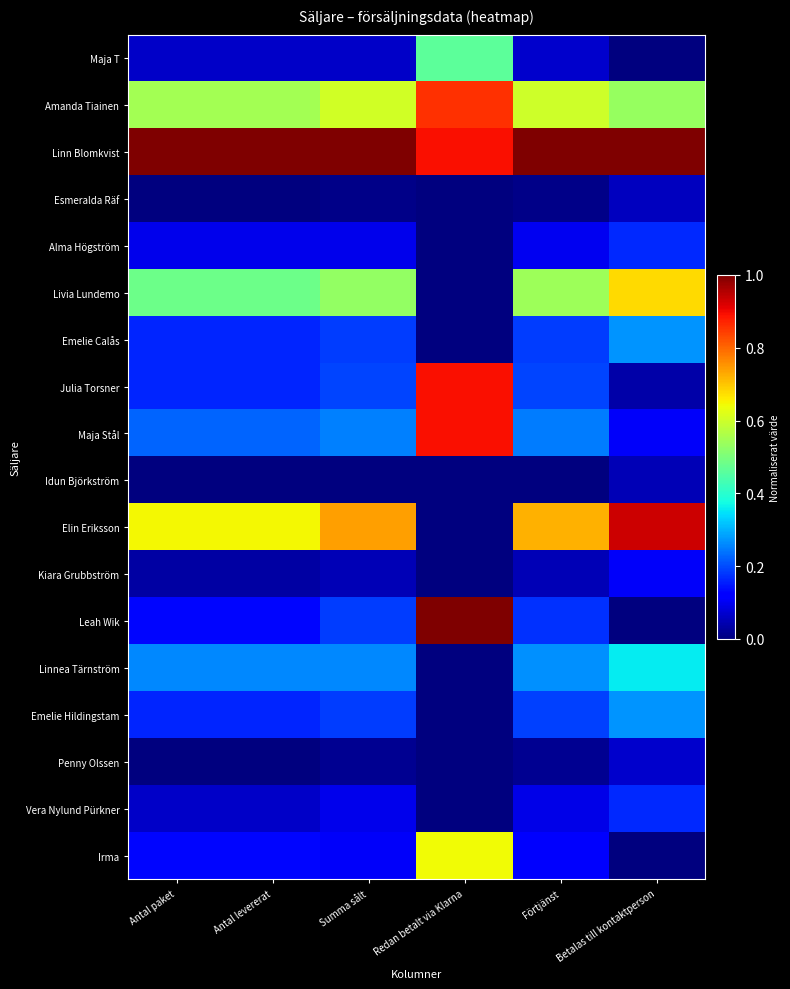

Rank the series by their maximum value, from highest to lowest.

Linn Blomkvist, Leah Wik, Elin Eriksson, Julia Torsner, Maja Stål, Amanda Tiainen, Livia Lundemo, Irma, Maja T, Linnea Tärnström, Emelie Calås, Emelie Hildingstam, Alma Högström, Vera Nylund Pürkner, Kiara Grubbström, Penny Olssen, Esmeralda Räf, Idun Björkström